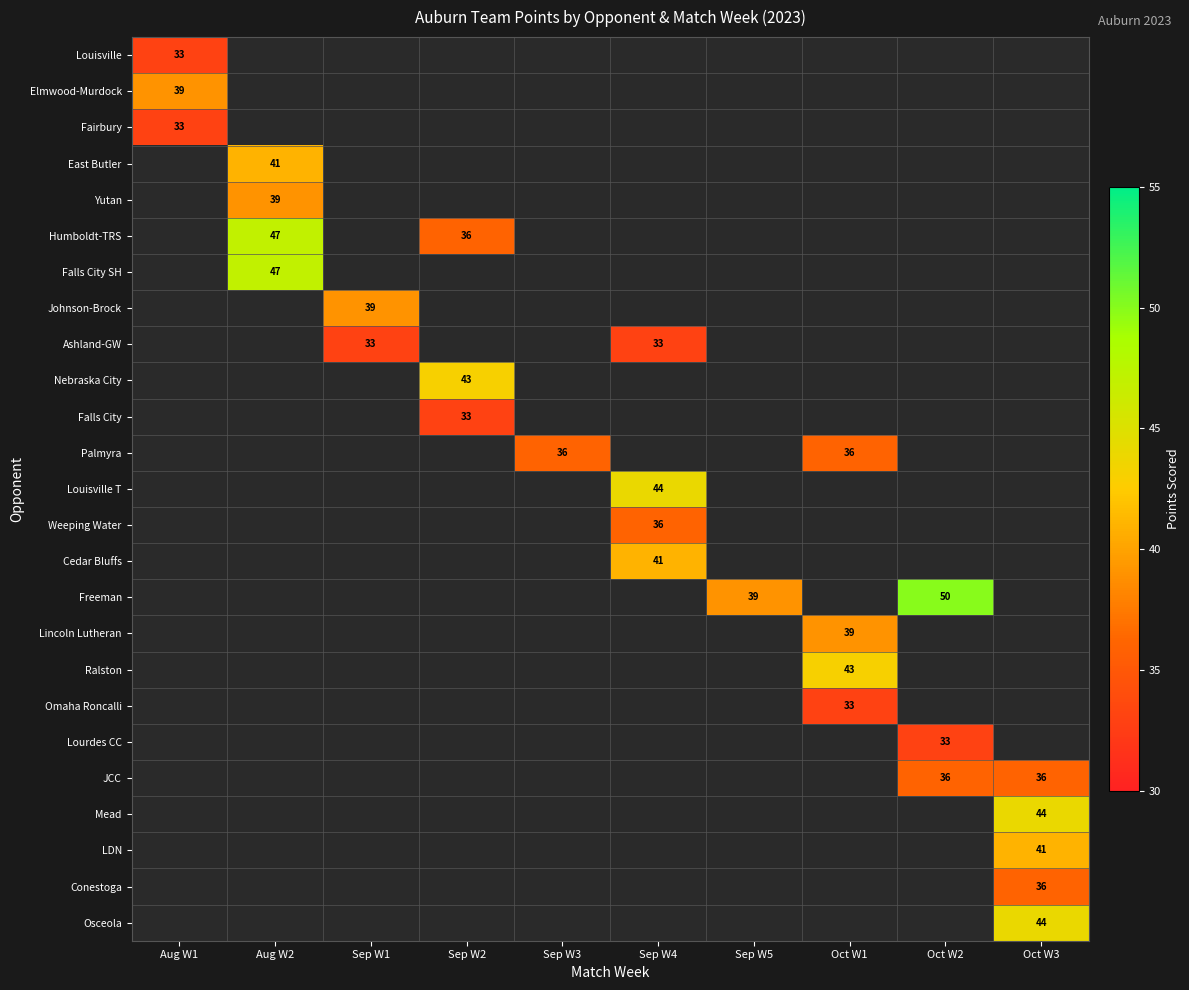

Which has a higher value, Aug W1 or Sep W5?

Sep W5